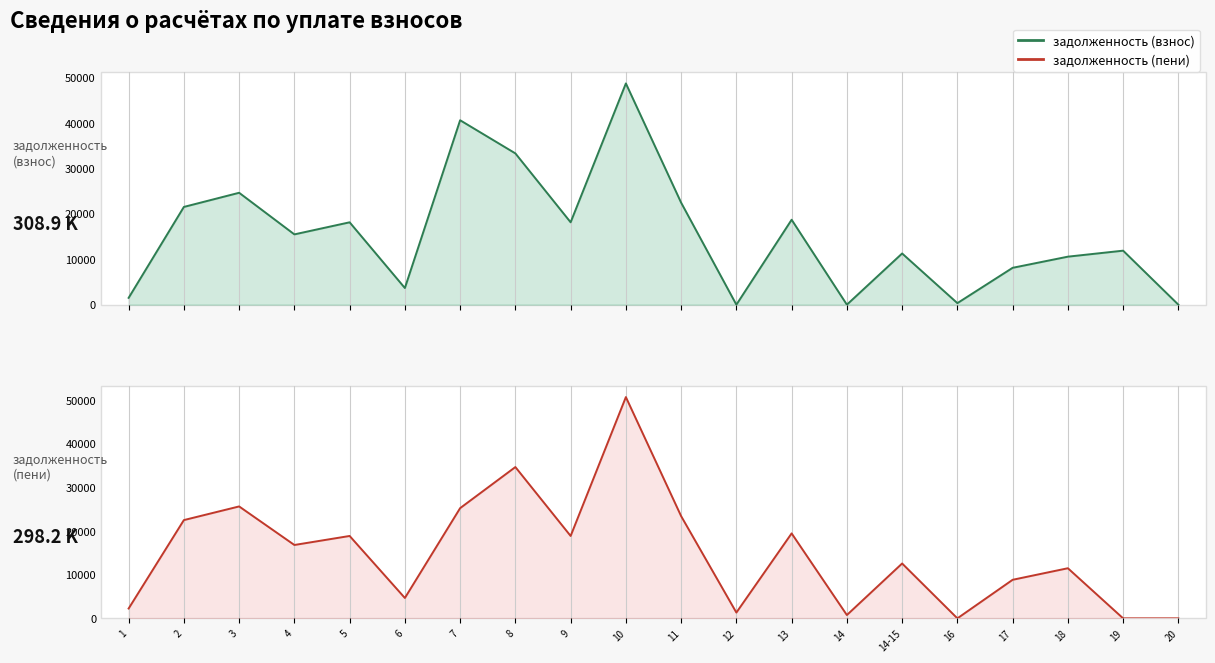

Which category has the lowest value across all series?

12